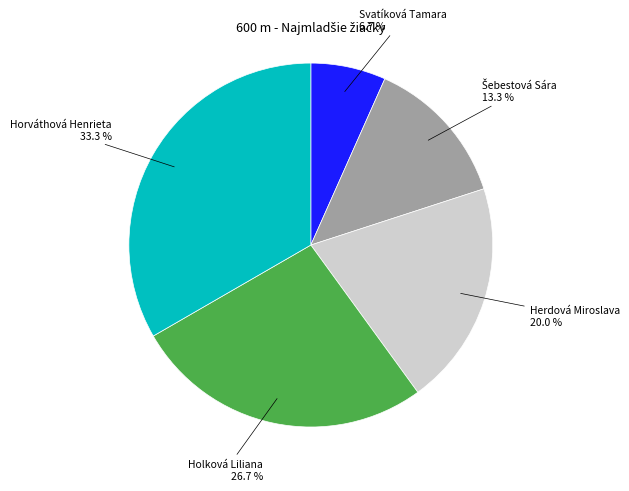

Is there any slice that represents more than half of the pie?

No